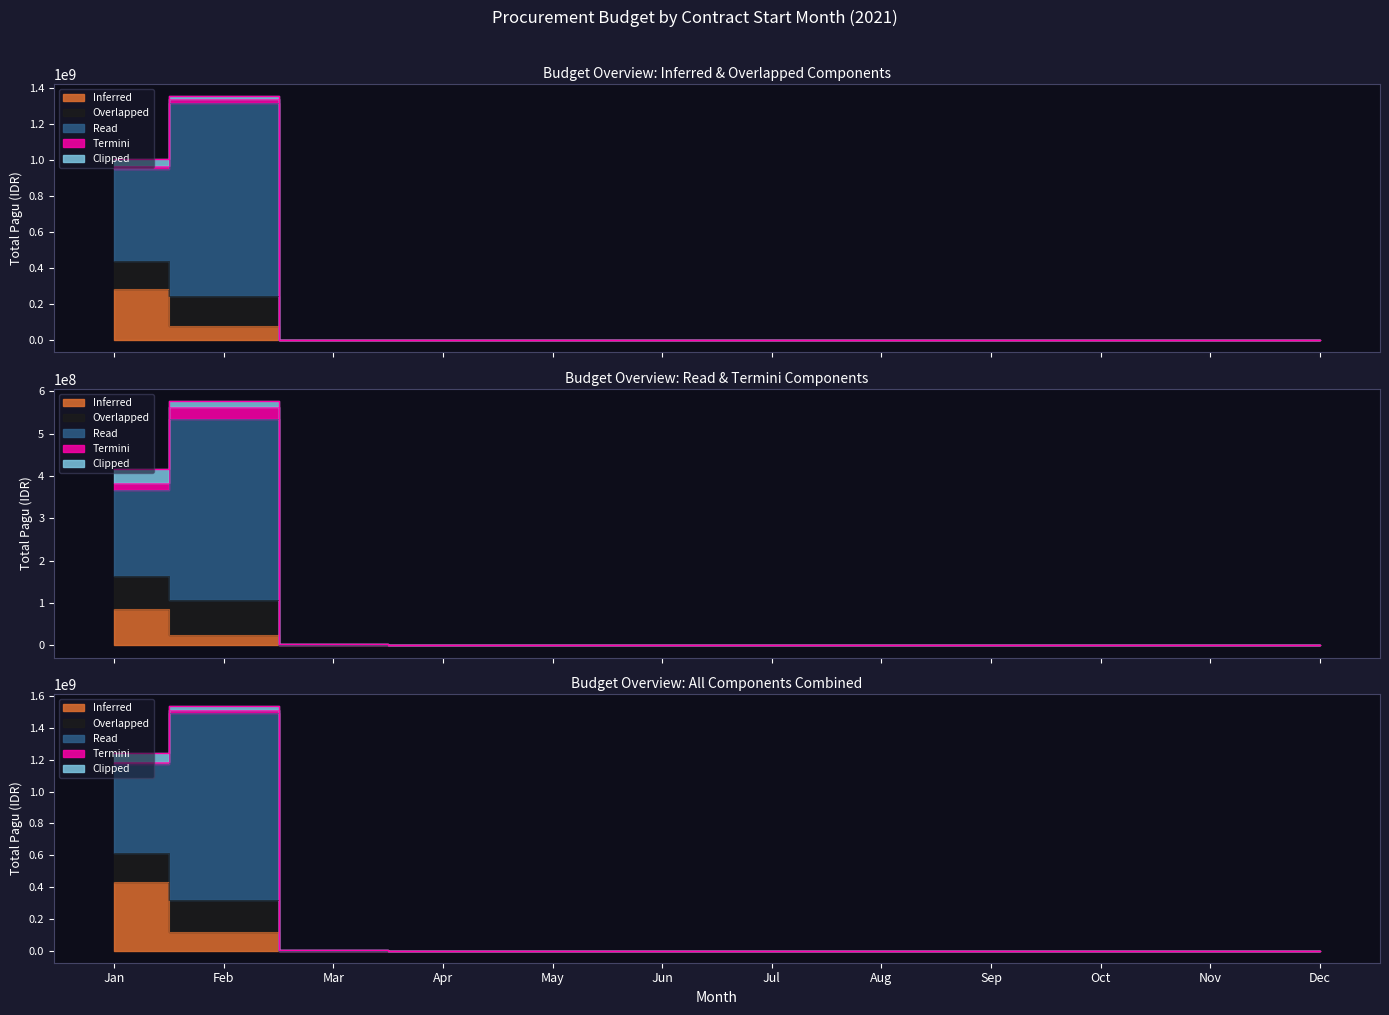

True or false: Inferred and Overlapped intersect in this chart.

True